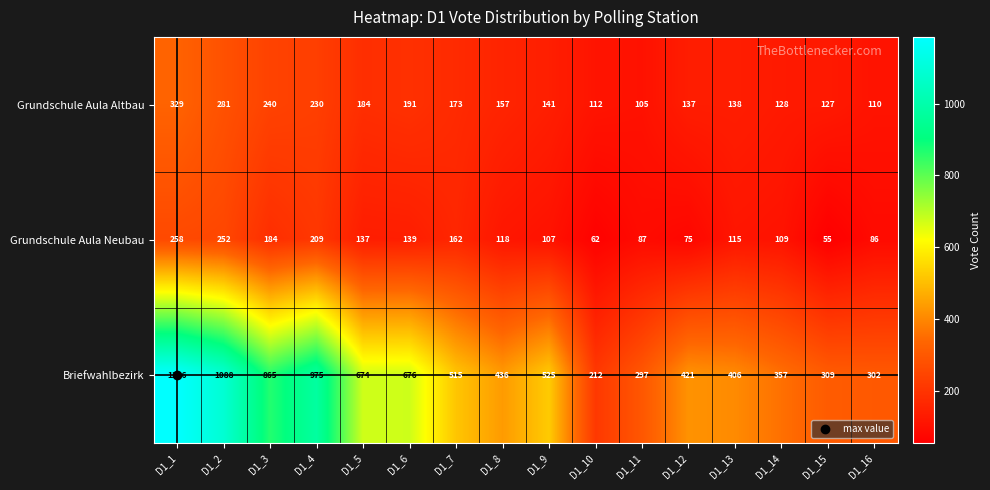

What is the total value across all series at D1_9?

773